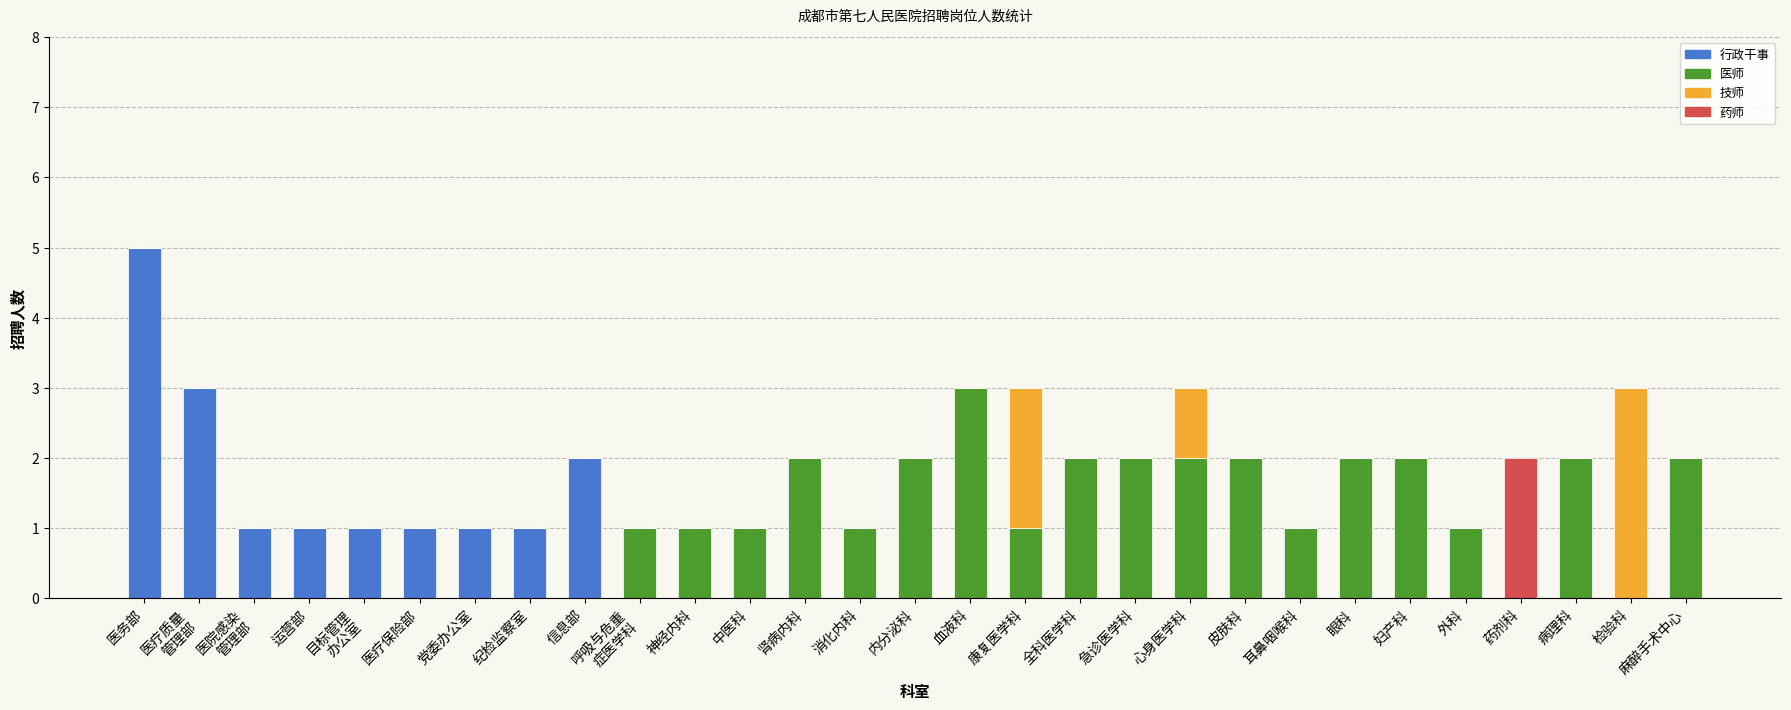

At which category is the sum across all series the highest?

医务部